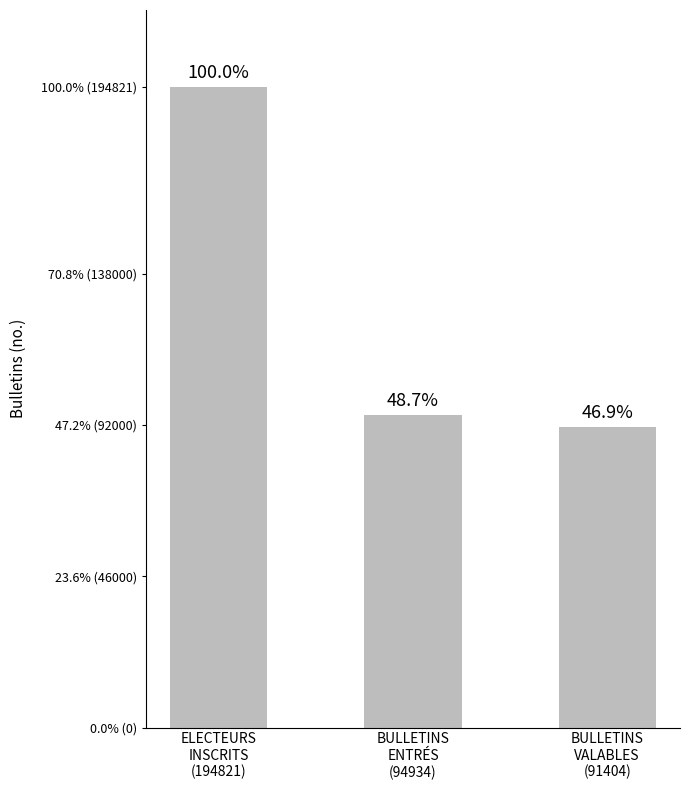

At which label is the value closest to 143112?

BULLETINS
ENTRÉS
(94934)